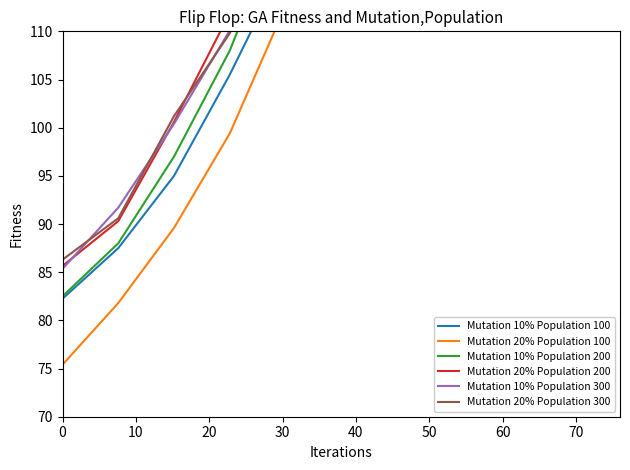

How many data points in Mutation 20% Population 300 are above 138?

6